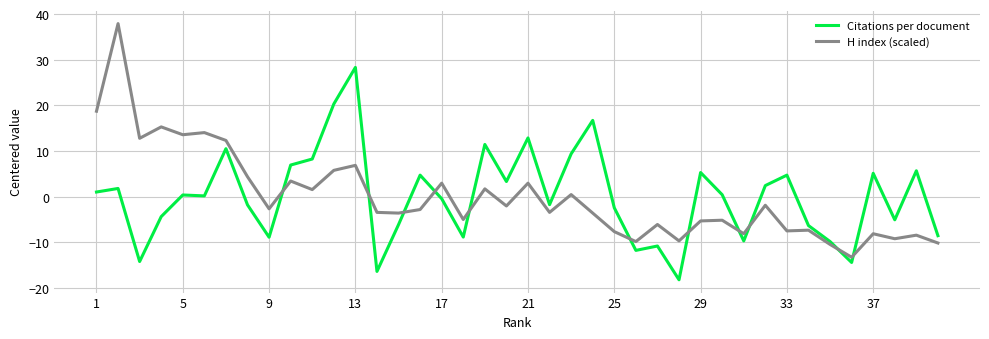

What is the greatest value displayed?

37.9